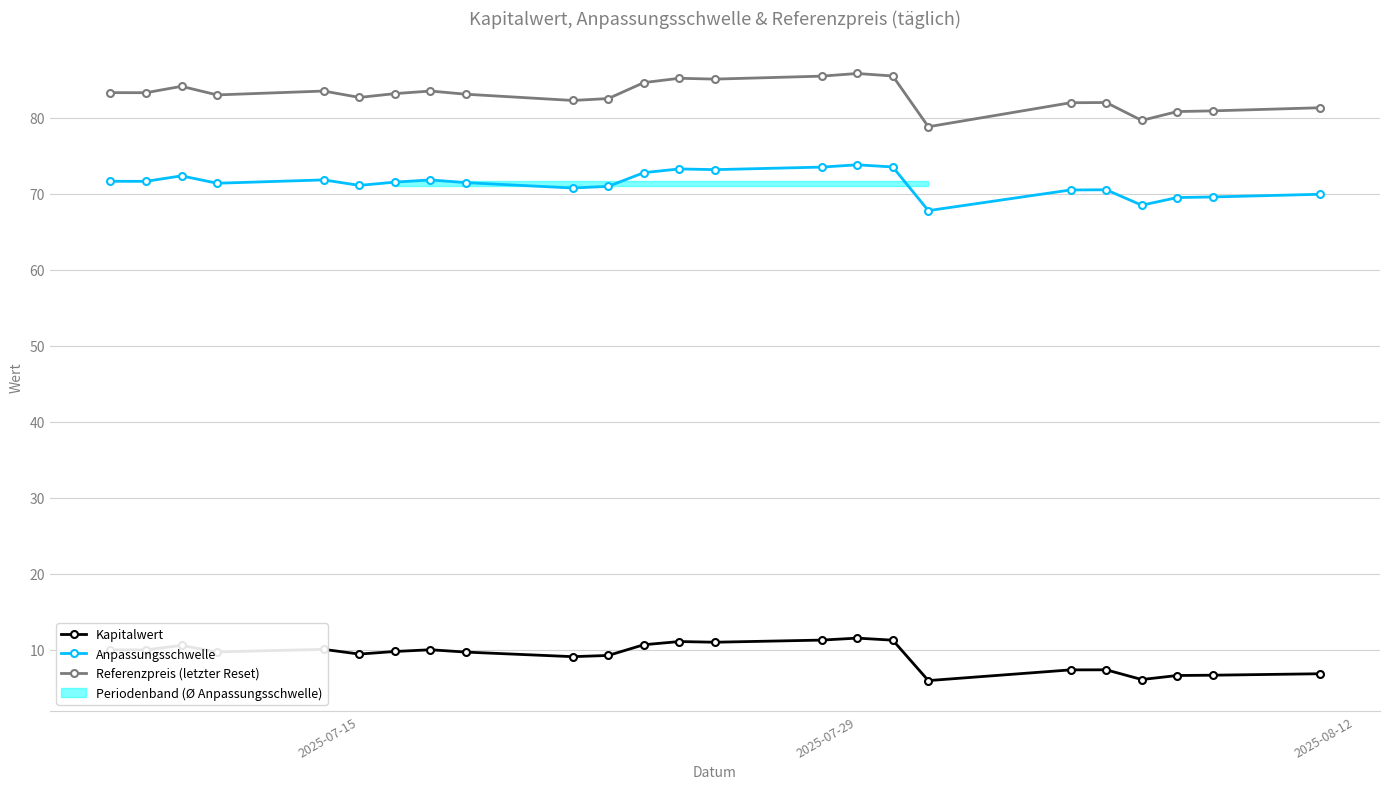

True or false: Referenzpreis (letzter Reset) and Kapitalwert cross at least once.

False